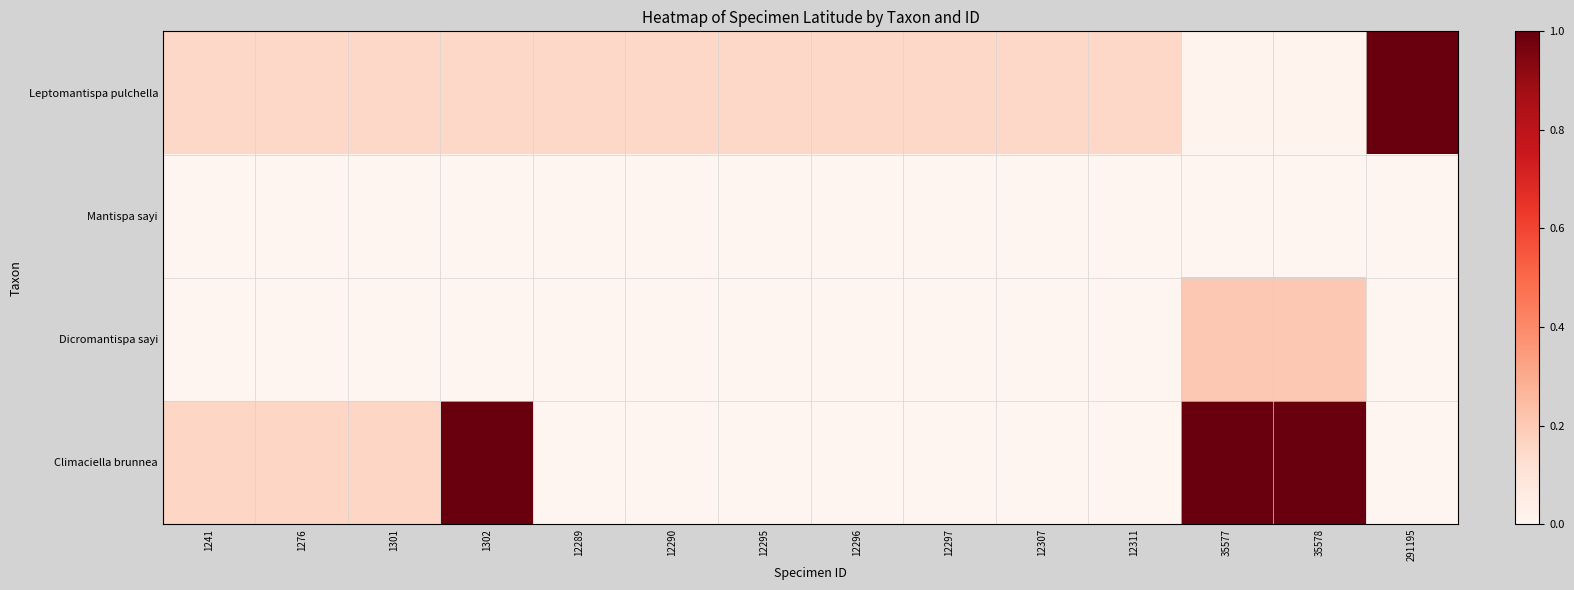

Reading left to right, extract all data points from this chart.

Leptomantispa pulchella: 1241=0.2	1276=0.2	1301=0.2	1302=0.2	12289=0.2	12290=0.2	12295=0.2	12296=0.2	12297=0.2	12307=0.2	12311=0.2	35577=0.0	35578=0.0	291195=1.0
Mantispa sayi: 1241=0.0	1276=0.0	1301=0.0	1302=0.0	12289=0.0	12290=0.0	12295=0.0	12296=0.0	12297=0.0	12307=0.0	12311=0.0	35577=0.0	35578=0.0	291195=0.0
Dicromantispa sayi: 1241=0.0	1276=0.0	1301=0.0	1302=0.0	12289=0.0	12290=0.0	12295=0.0	12296=0.0	12297=0.0	12307=0.0	12311=0.0	35577=0.2	35578=0.2	291195=0.0
Climaciella brunnea: 1241=0.2	1276=0.2	1301=0.2	1302=1.0	12289=0.0	12290=0.0	12295=0.0	12296=0.0	12297=0.0	12307=0.0	12311=0.0	35577=1.0	35578=1.0	291195=0.0